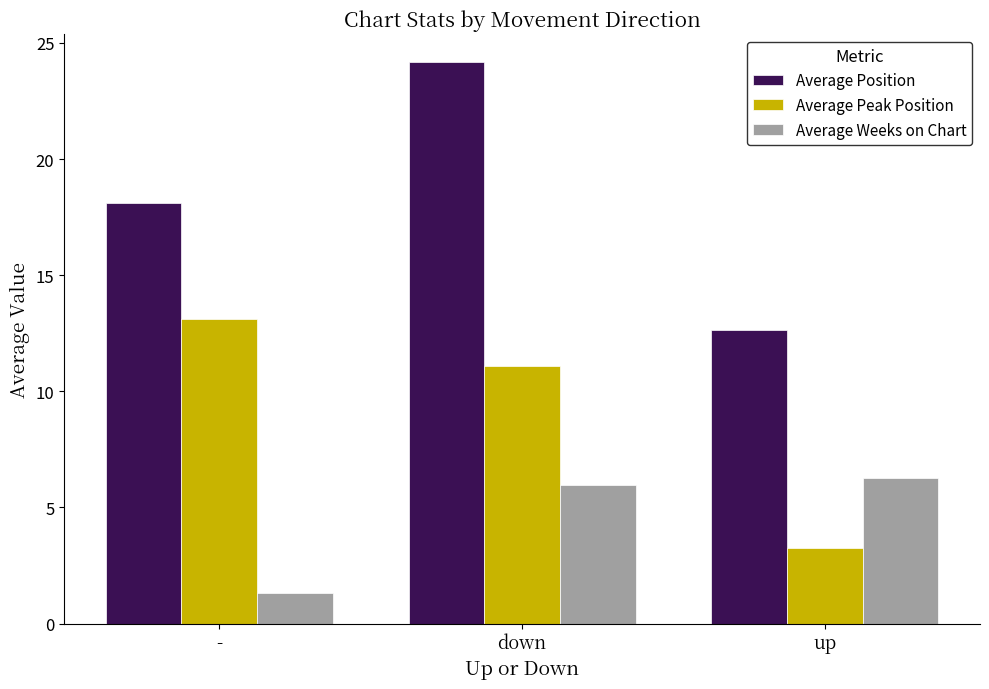

What are all the series names shown in the legend?

Average Position, Average Peak Position, Average Weeks on Chart